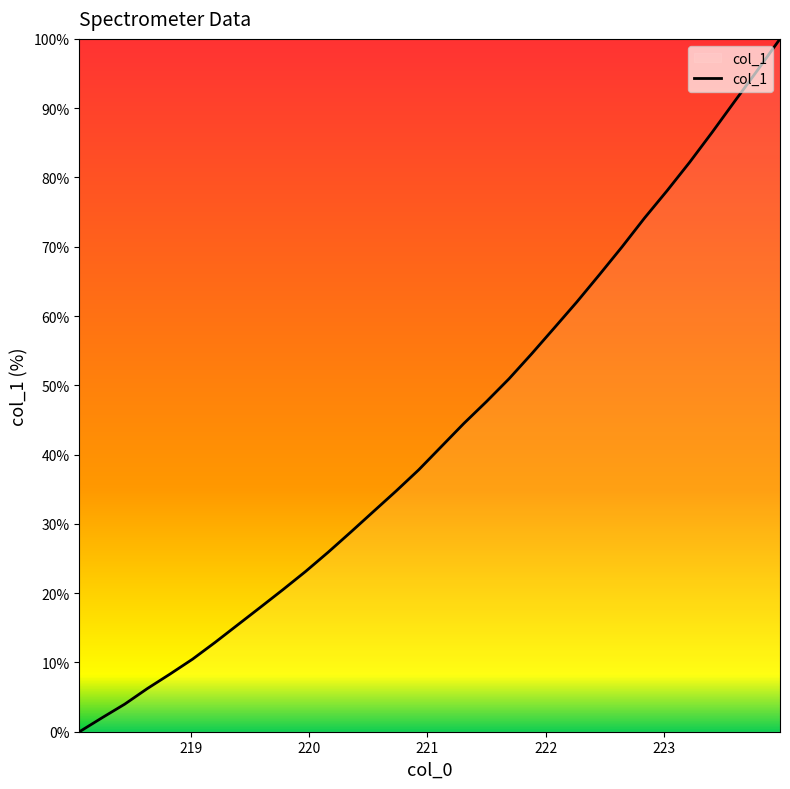

What is the maximum value shown in the chart?

100.0